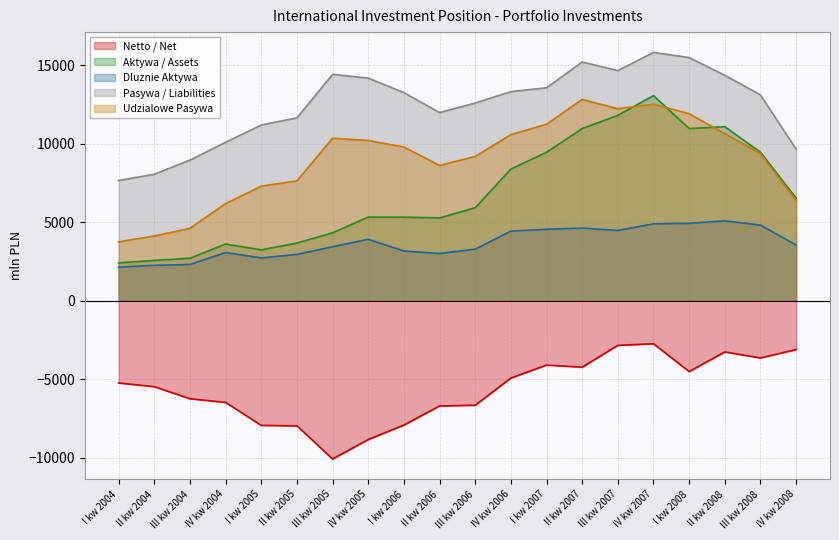

What is the total value across all series at I kw 2008?

38753